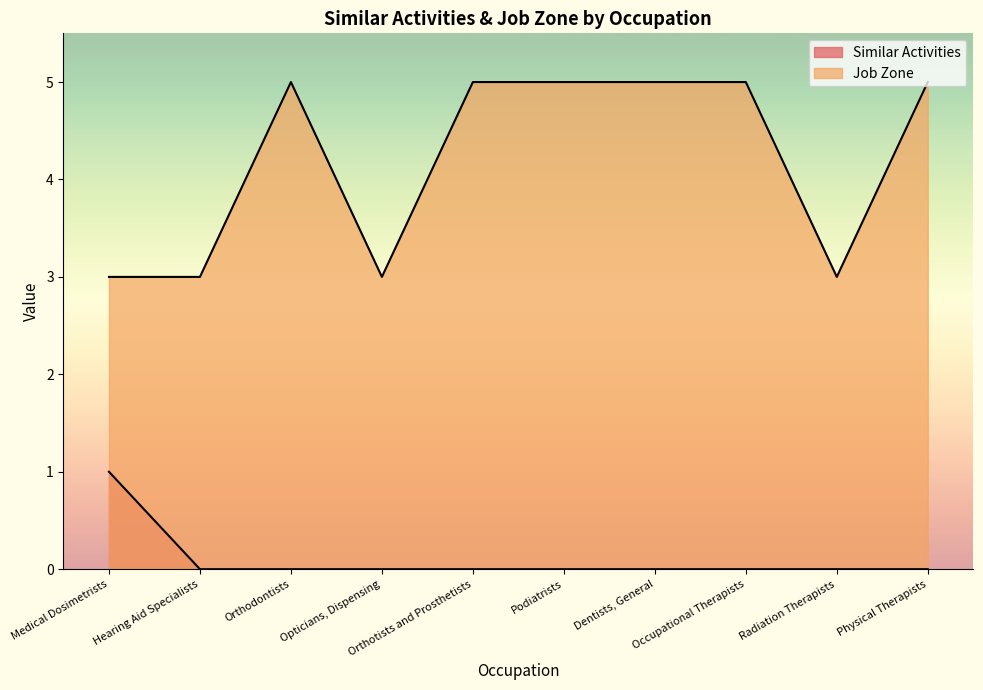

How many categories are shown in the chart?

10